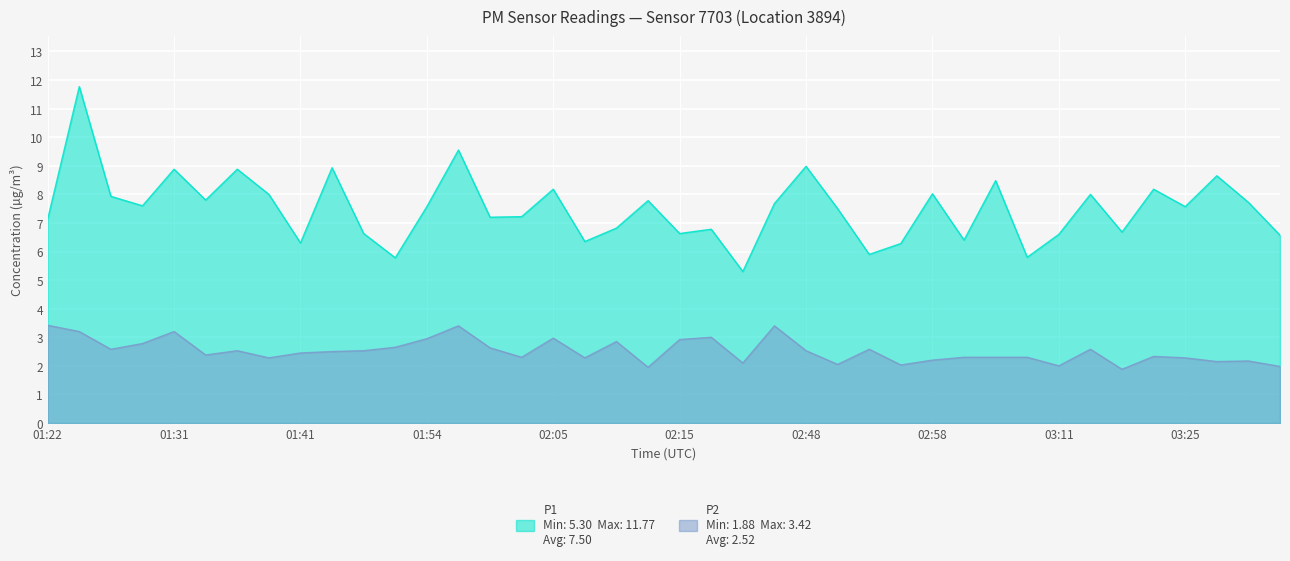

True or false: P1 and P2 intersect in this chart.

False